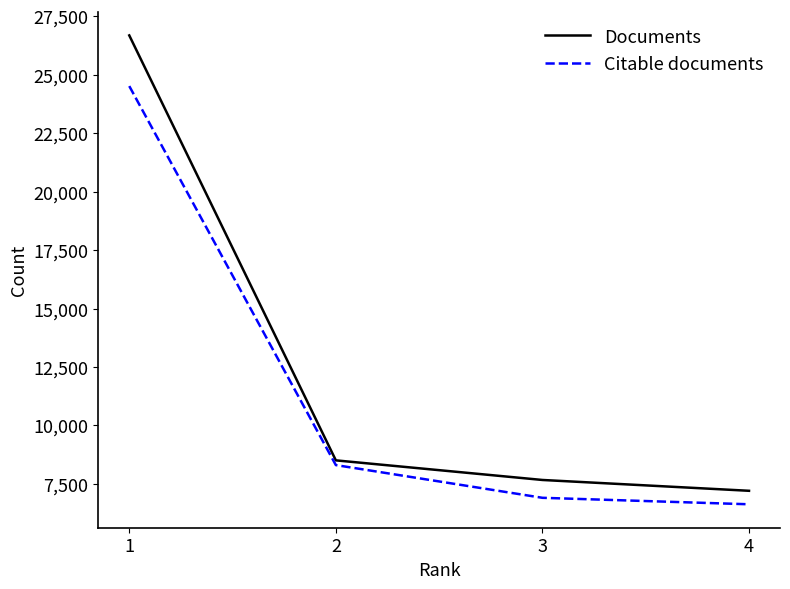

At 1, list the series in order from smallest to largest.

Citable documents, Documents